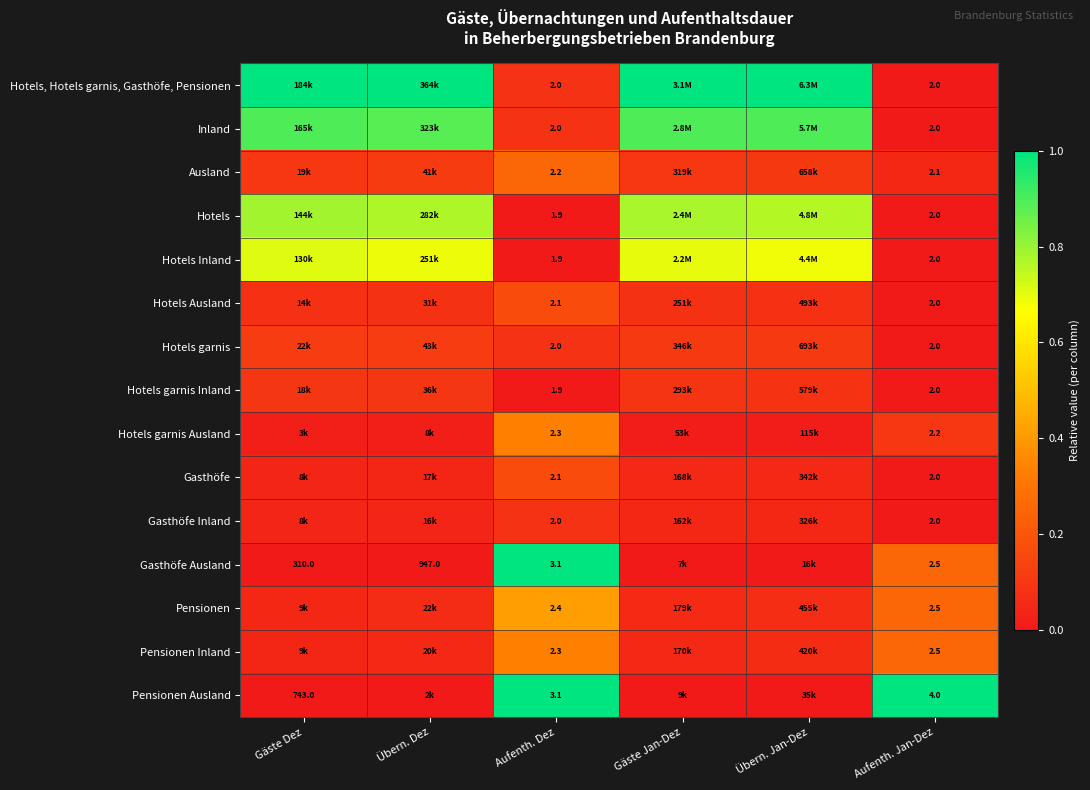

Is the value of Hotels Ausland at Aufenth. Dez greater than the value of Hotels Inland at Aufenth. Dez?

Yes